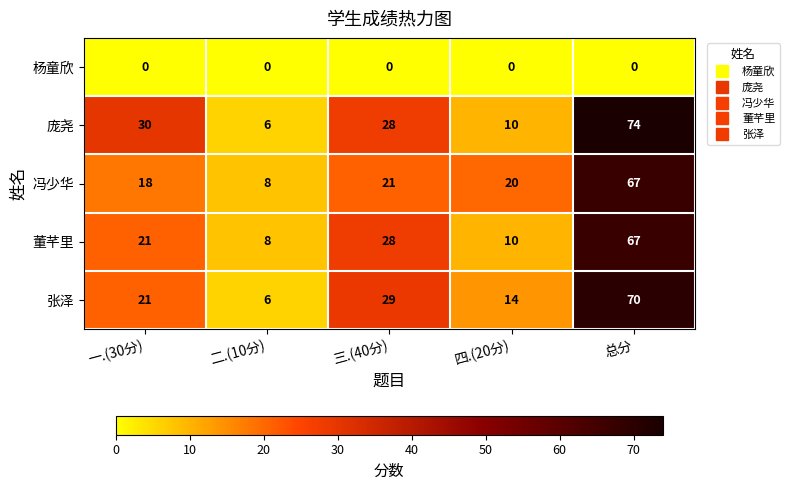

What is the total value across all series at 三.(40分)?

106